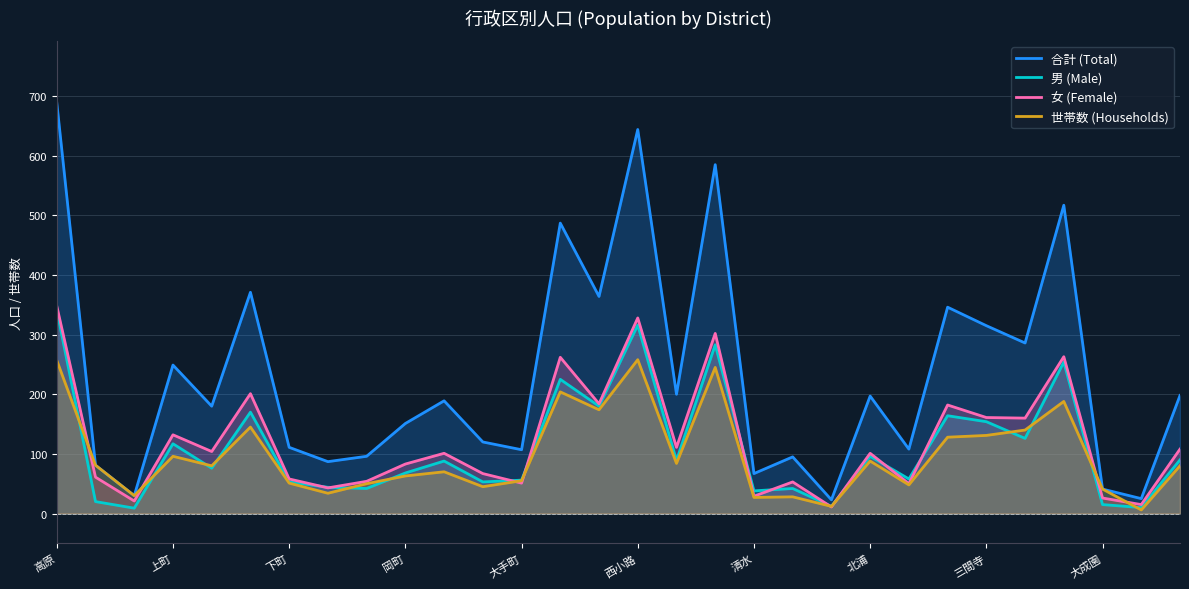

What is the spread (max minus min) of values at 下町?

60